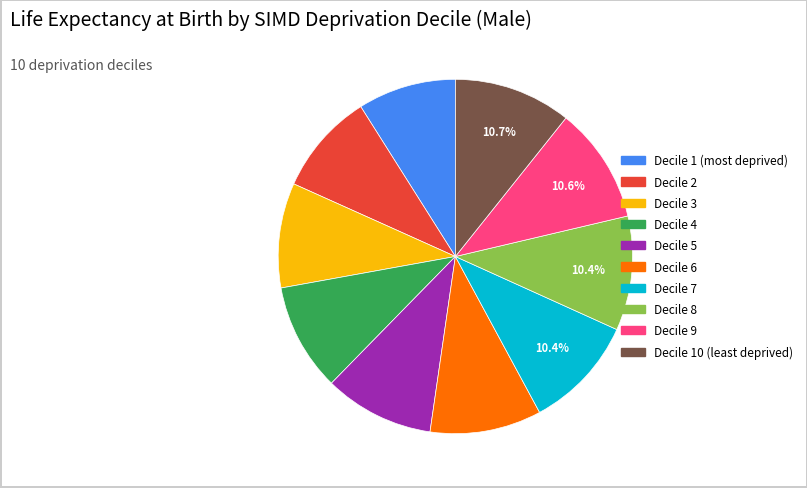

The Decile 10 (least deprived) slice represents 3% of the pie. True or false?

False